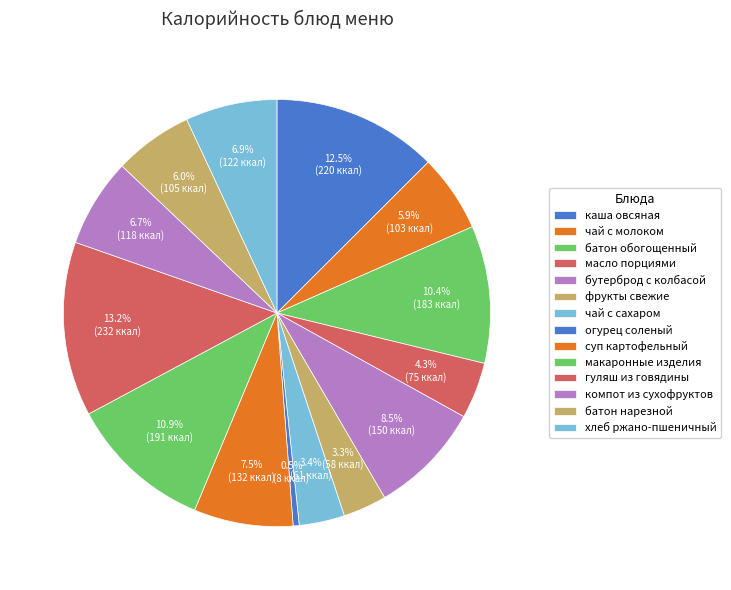

How many slices are in this pie chart?

14